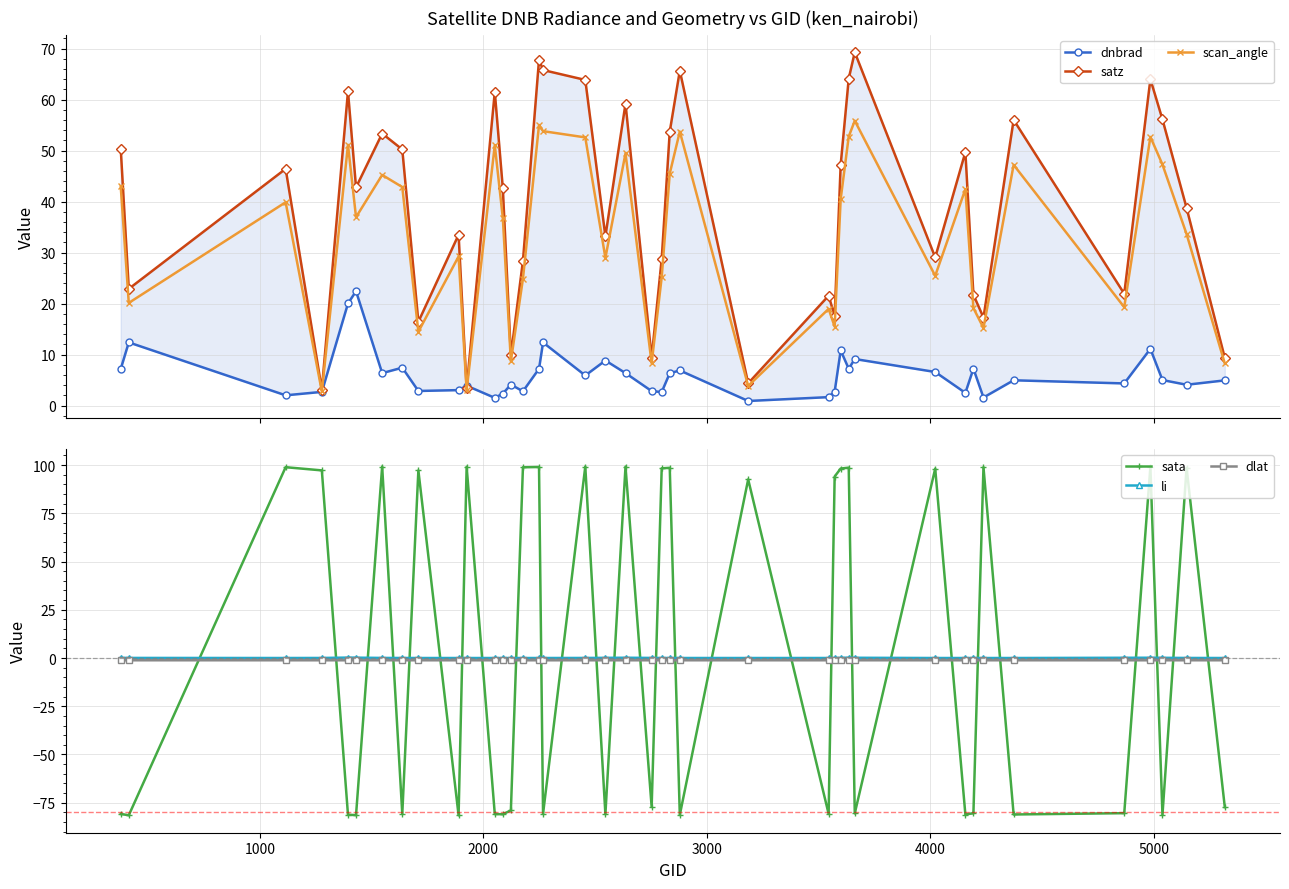

Which series has the largest total across all categories?

satz